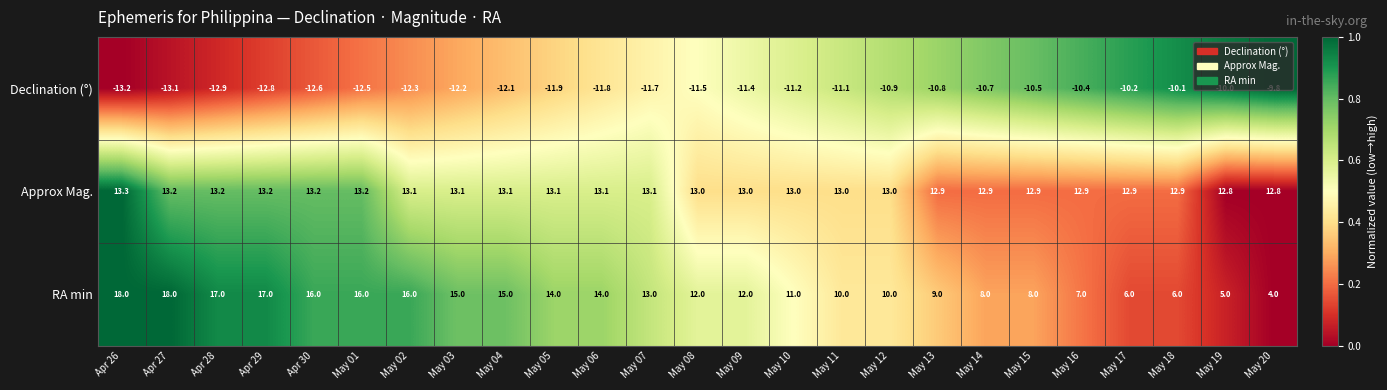

List the labels in order of Declination (°) value, smallest first.

Apr 26, Apr 27, Apr 28, Apr 29, Apr 30, May 01, May 02, May 03, May 04, May 05, May 06, May 07, May 08, May 09, May 10, May 11, May 12, May 13, May 14, May 15, May 16, May 17, May 18, May 19, May 20